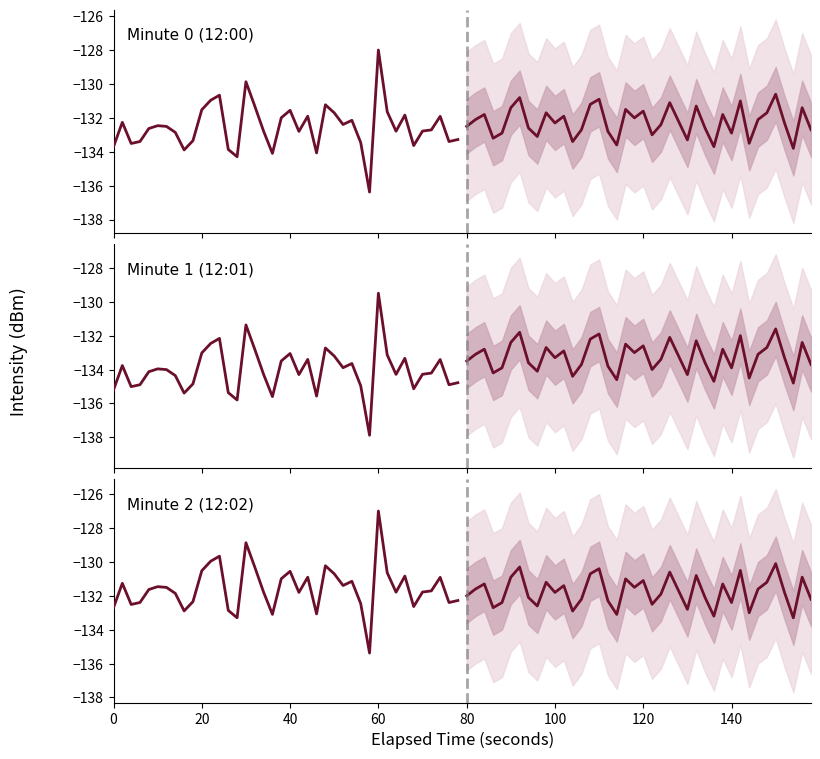

What is the spread (max minus min) of values at 0?

2.5